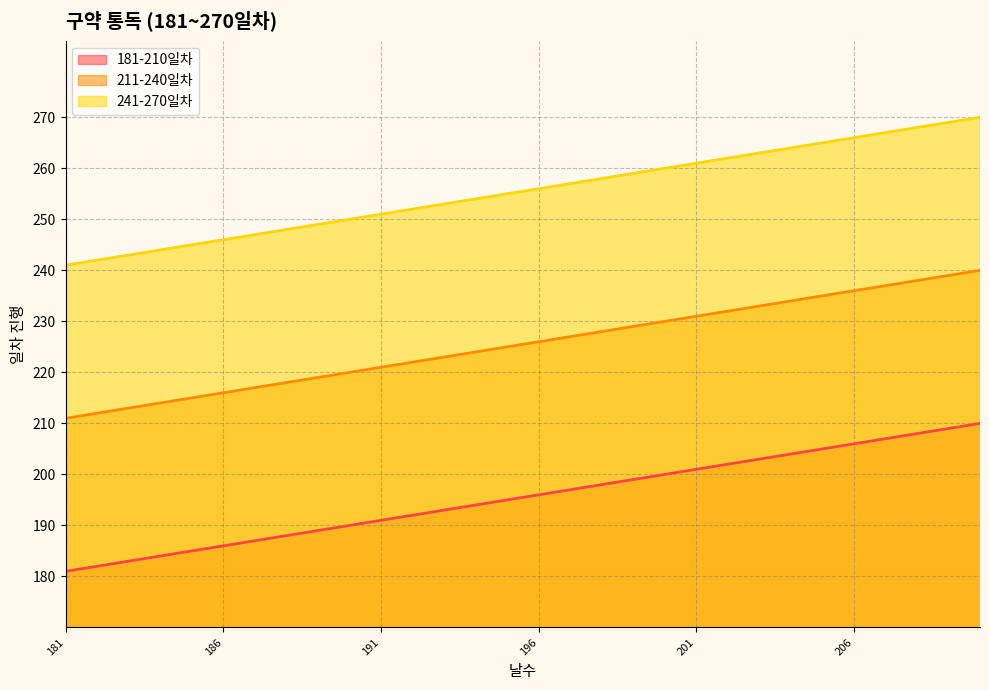

At how many categories does at least one series exceed 263?

7